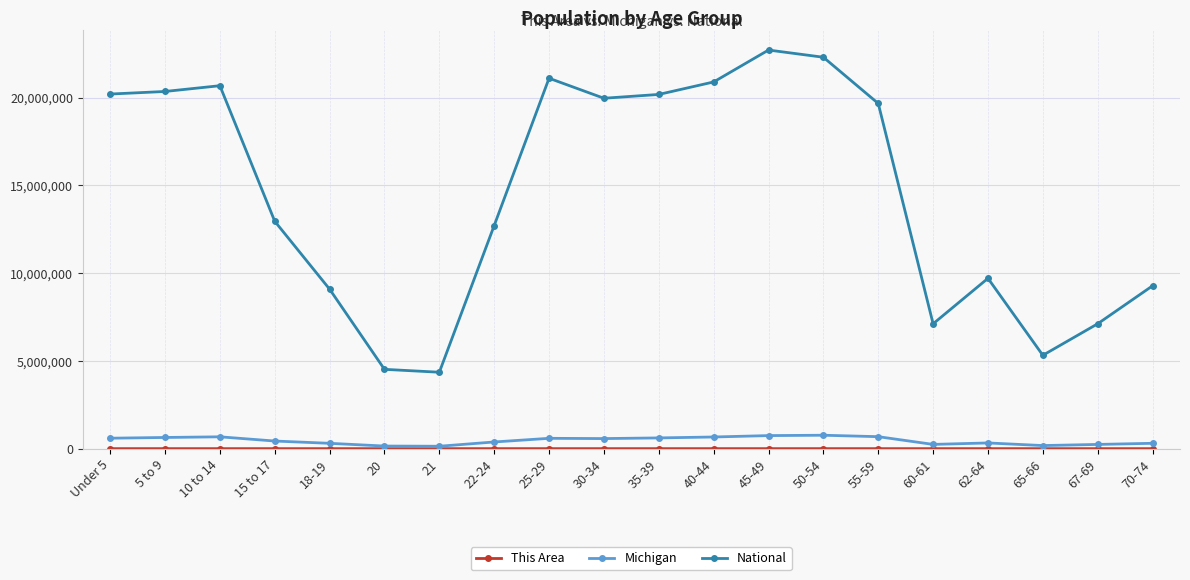

Which series has the largest total across all categories?

National